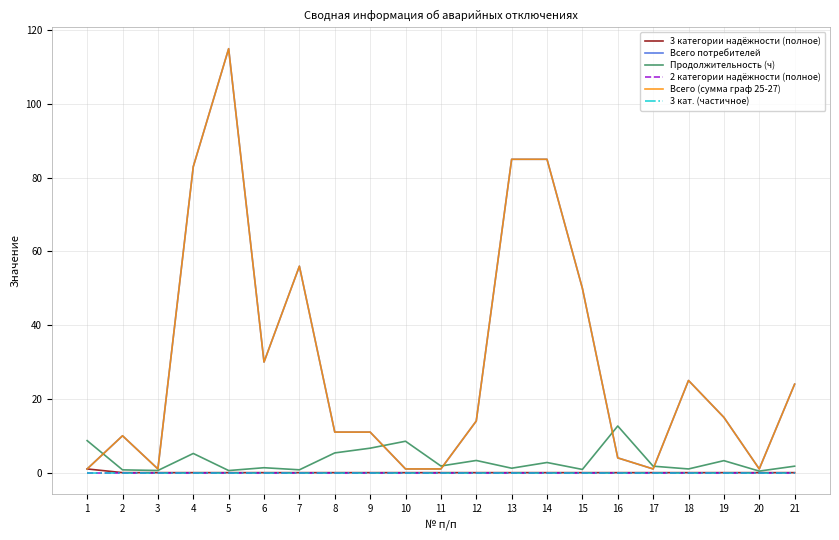

How many times do Продолжительность (ч) and Всего потребителей cross each other?

5